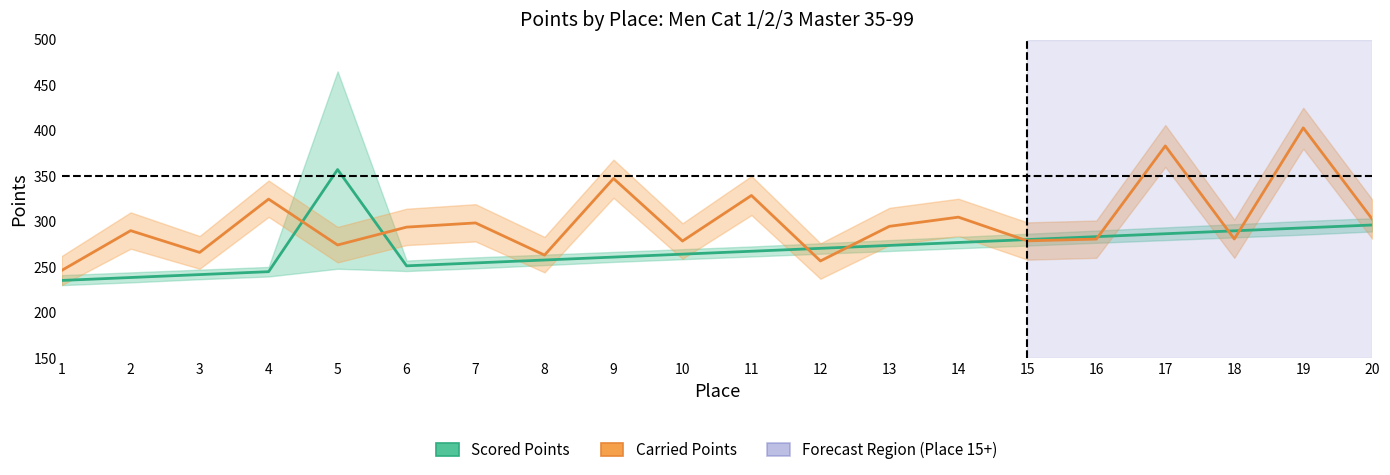

What is the total value across all series at 7?

552.8